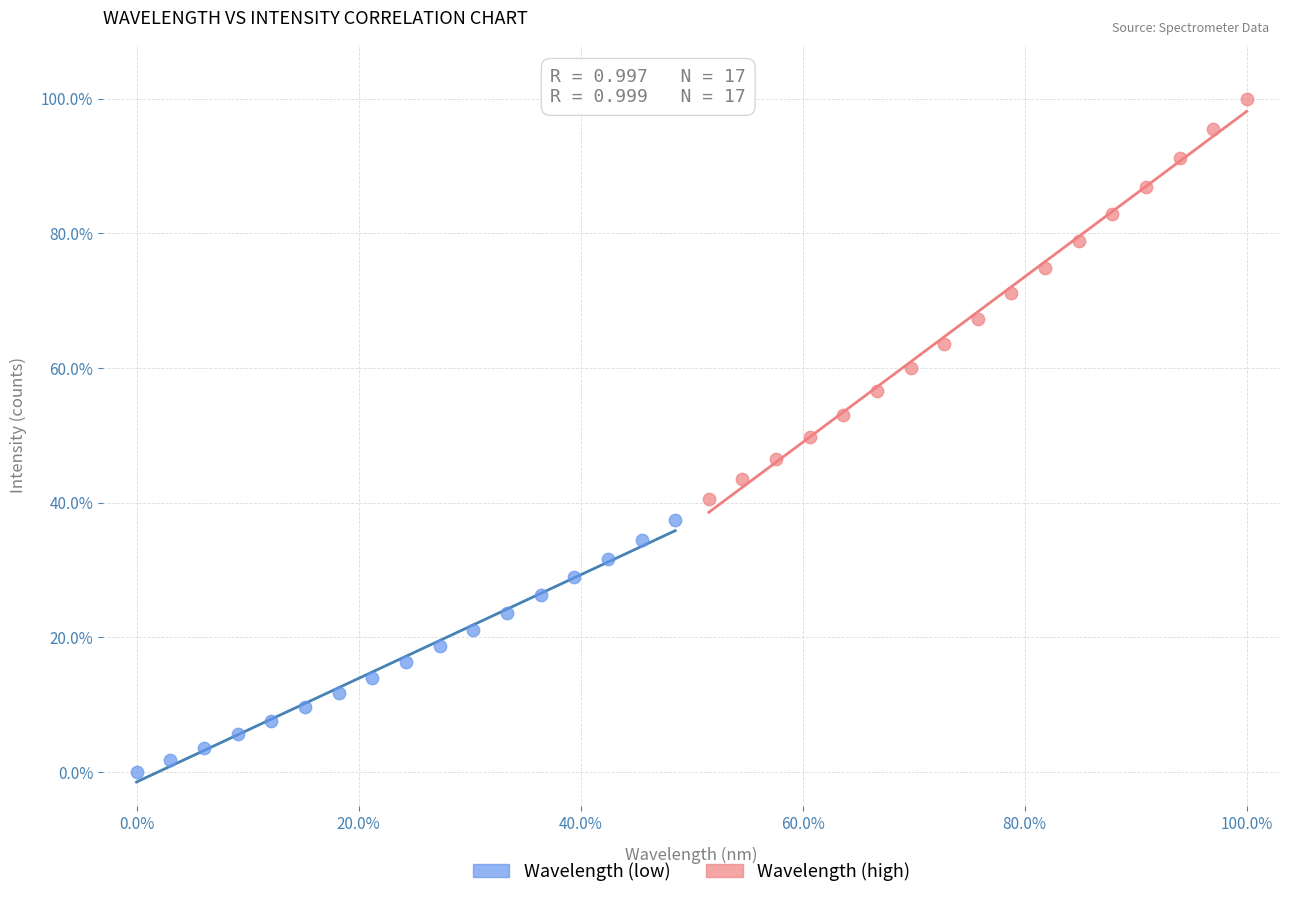

Which series has the widest spread of Y values?

Wavelength (high)